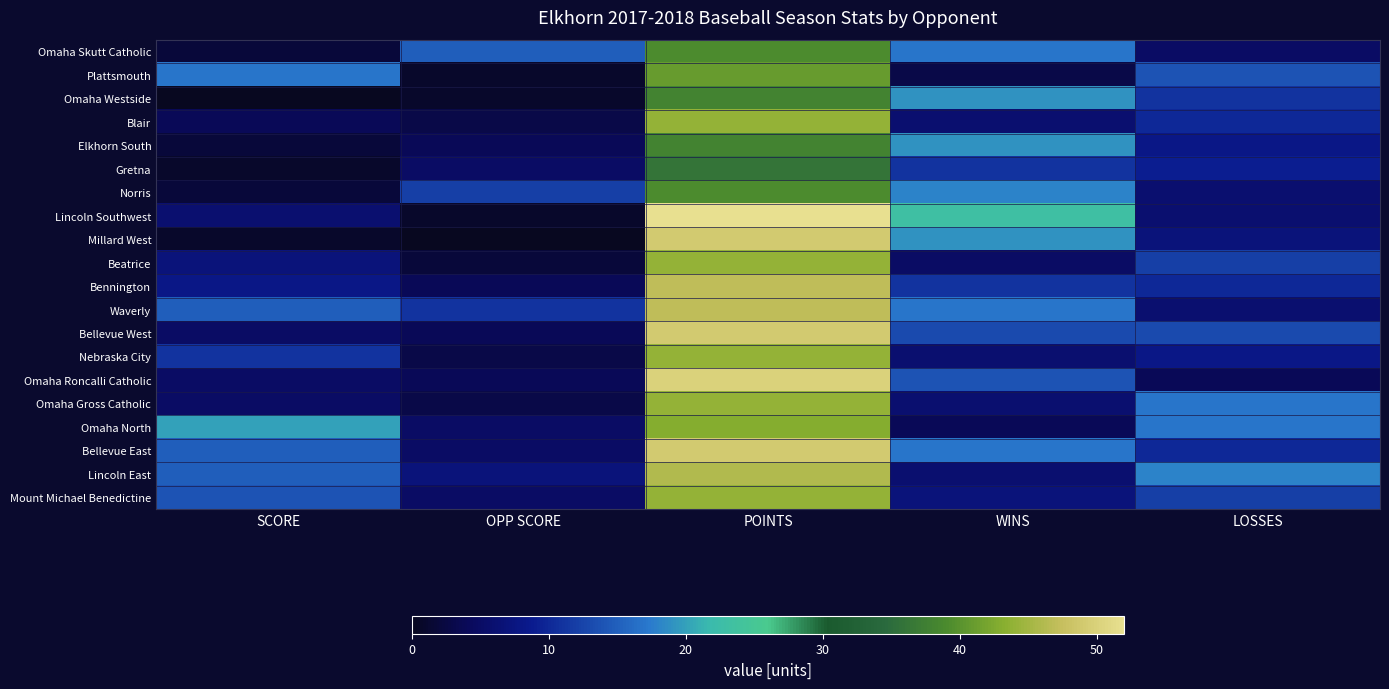

How many data points does each series have?

5